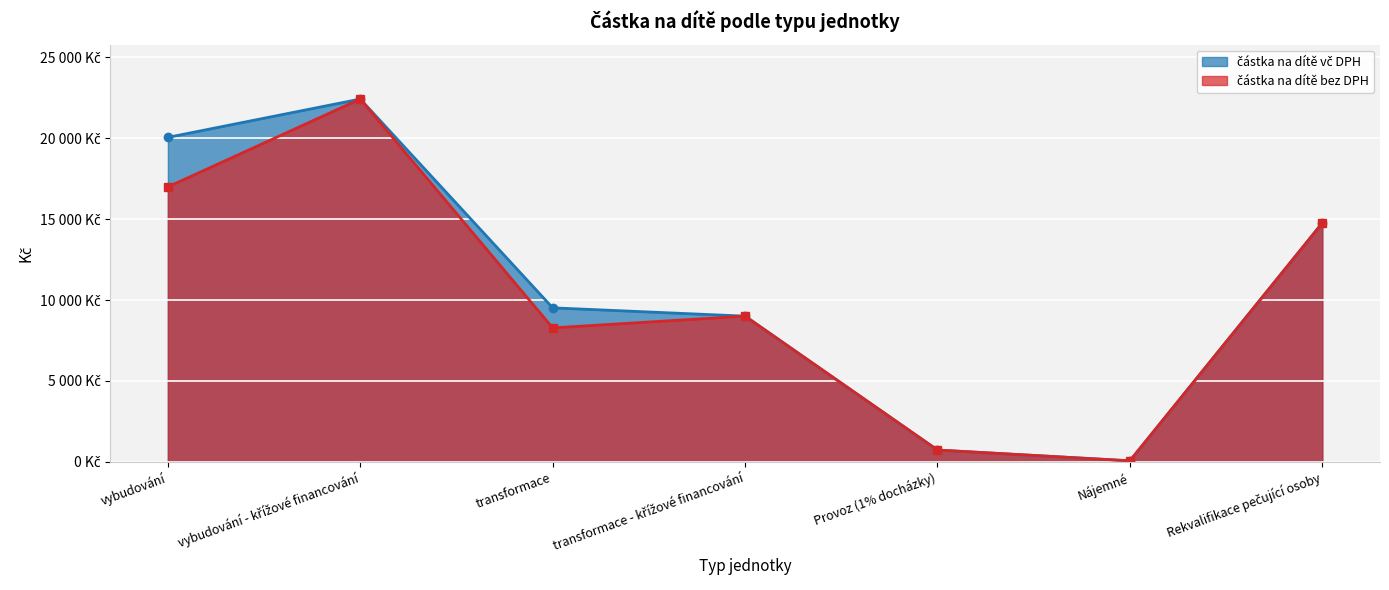

Is the value of částka na dítě bez DPH at vybudování - křížové financování greater than the value of částka na dítě vč DPH at Provoz (1% docházky)?

Yes